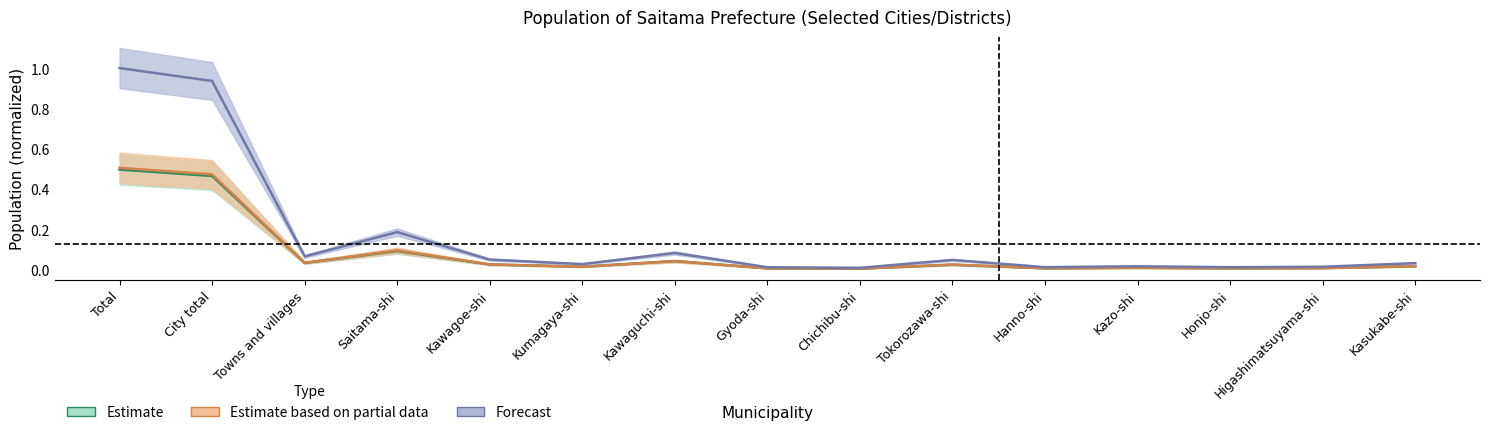

Rank the categories by Male value from highest to lowest.

Total, City total, Saitama-shi, Kawaguchi-shi, Towns and villages, Kawagoe-shi, Tokorozawa-shi, Kasukabe-shi, Kumagaya-shi, Kazo-shi, Higashimatsuyama-shi, Hanno-shi, Honjo-shi, Gyoda-shi, Chichibu-shi